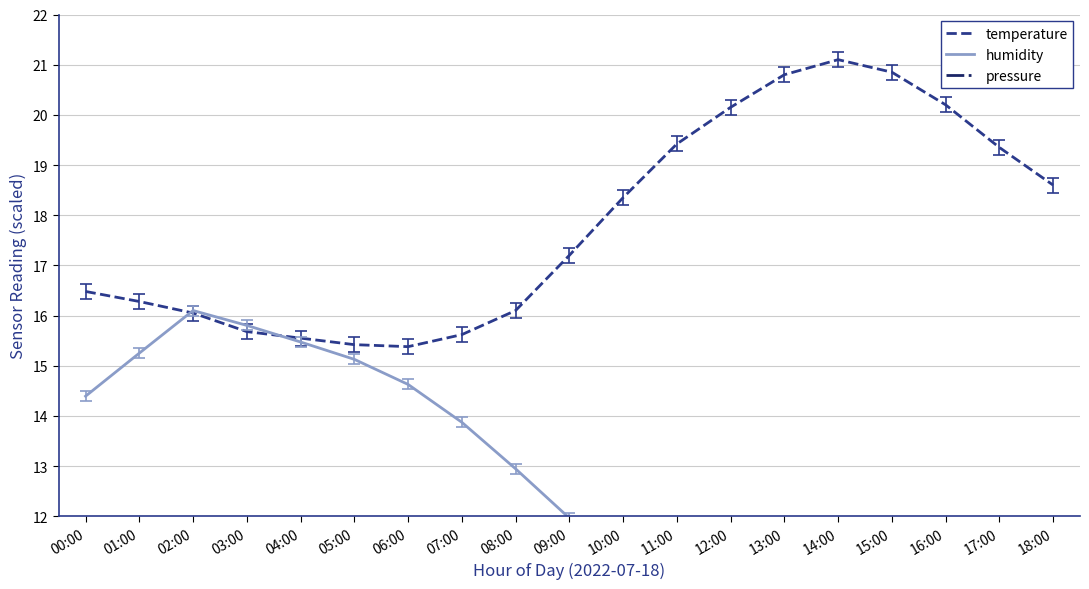

How many times do temperature and humidity cross each other?

2